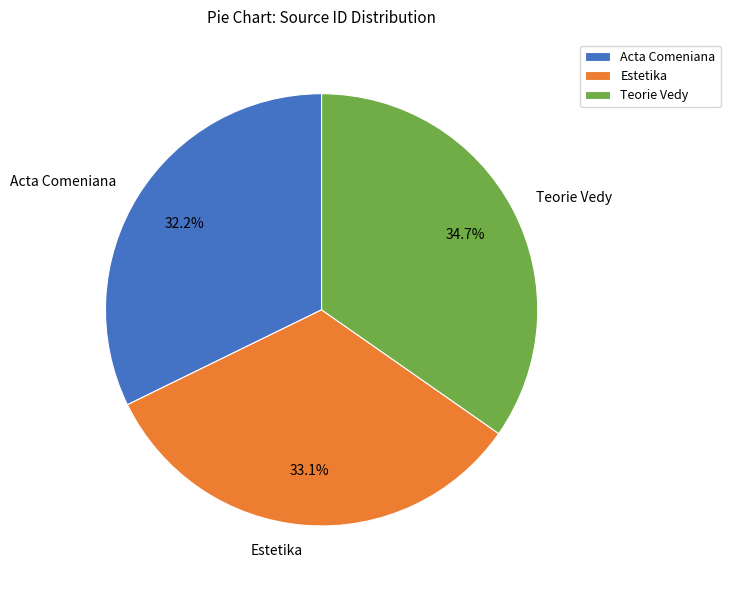

Is there a majority slice in this chart?

No